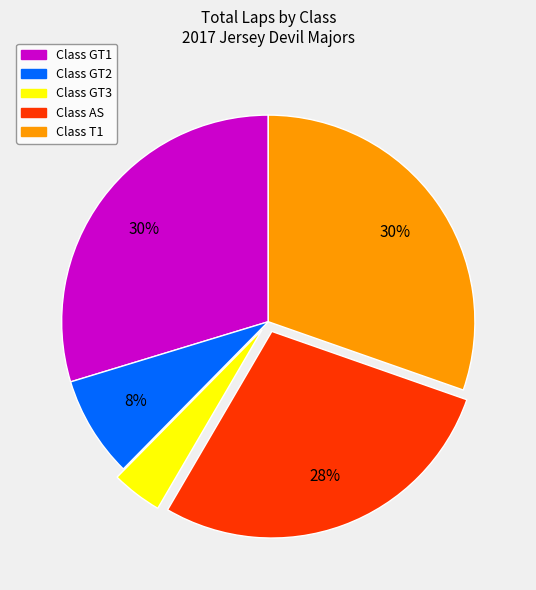

Does any single category account for the majority?

No